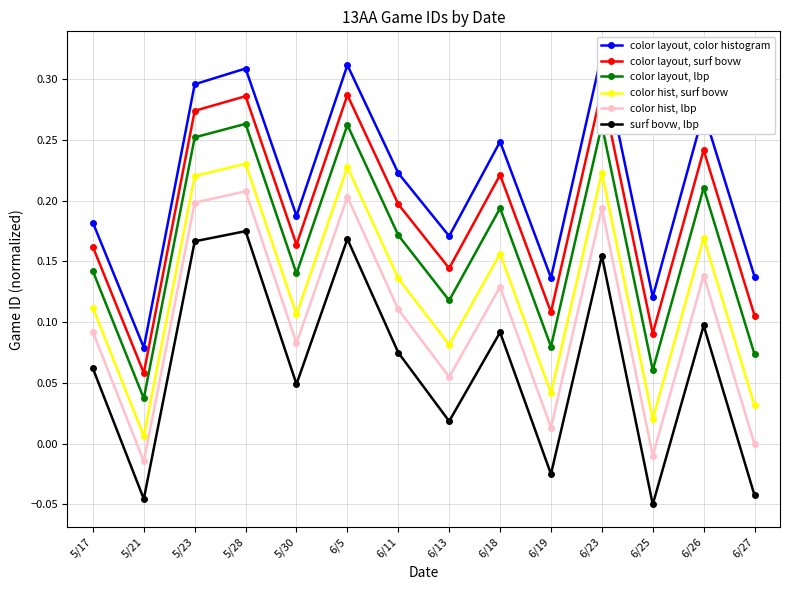

What is the total value across all series at 6/27?

0.3